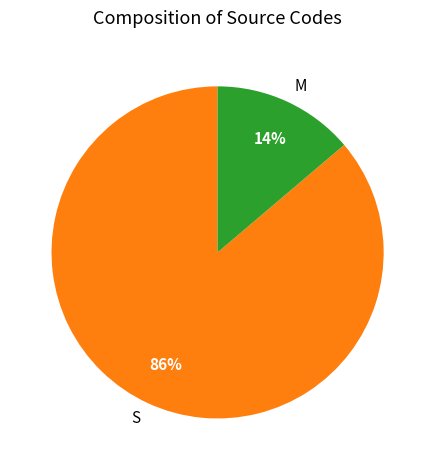

To the nearest percent, what portion does S represent?

86%